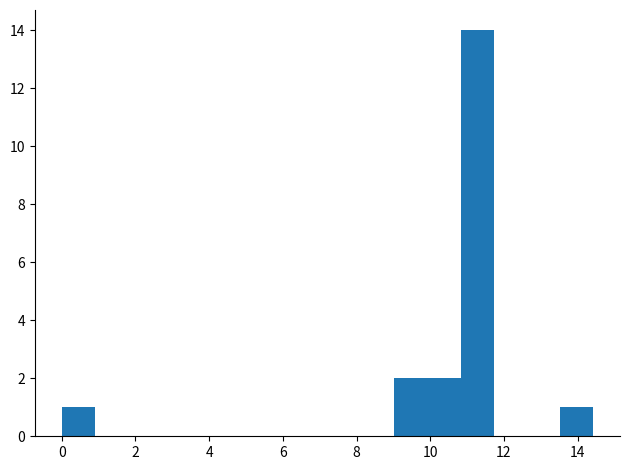

Which range on the x-axis has the tallest bar?

10.8 to 11.8